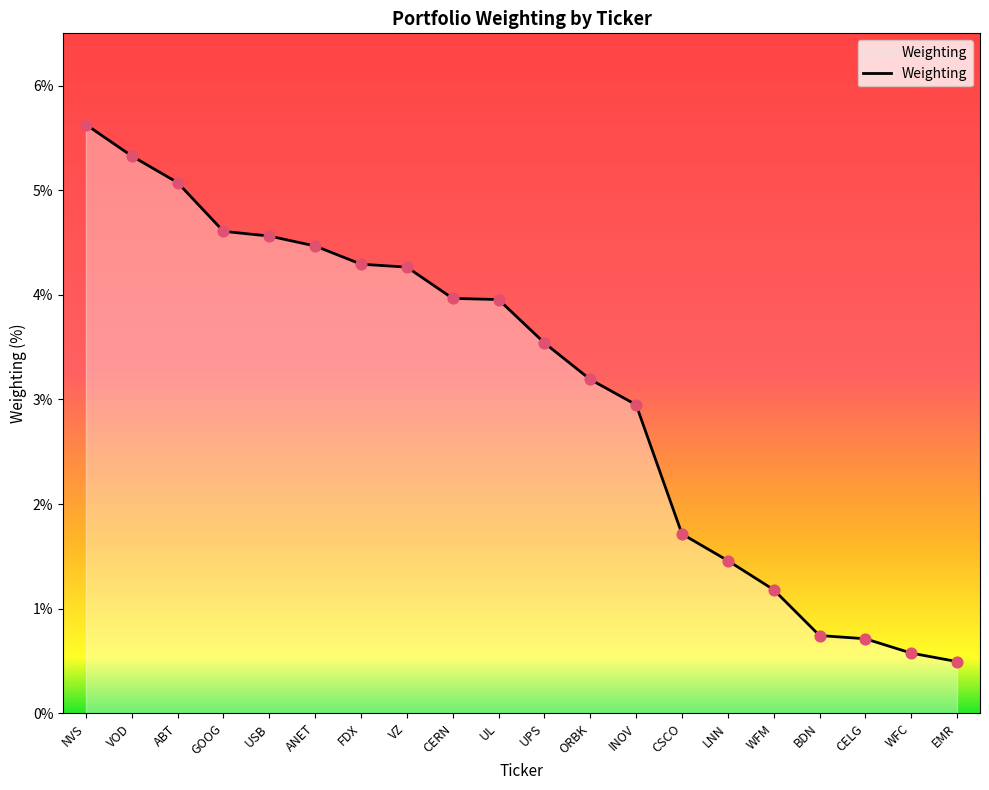

What is the ratio of the value at CSCO to the value at NVS?

0.3